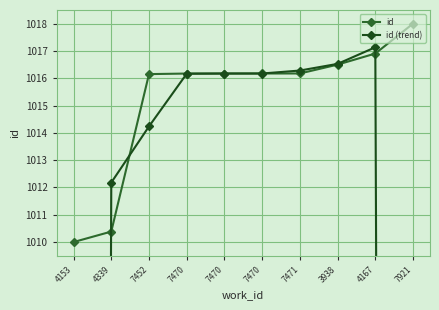

At which label does id (trend) reach its minimum?

4153